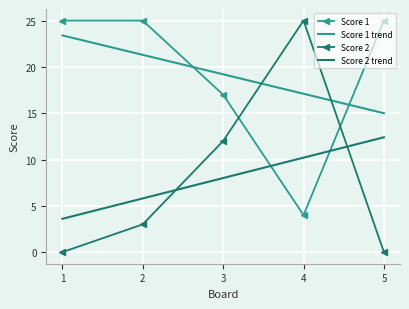

True or false: Score 1 trend and Score 2 intersect in this chart.

True